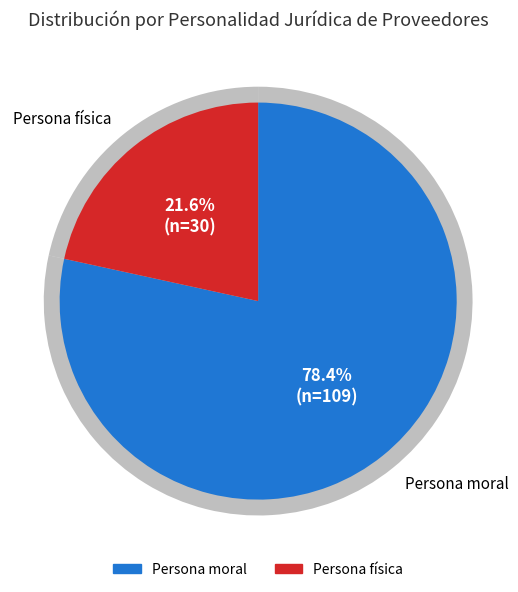

Is it true that Persona moral is 78% of the pie?

True